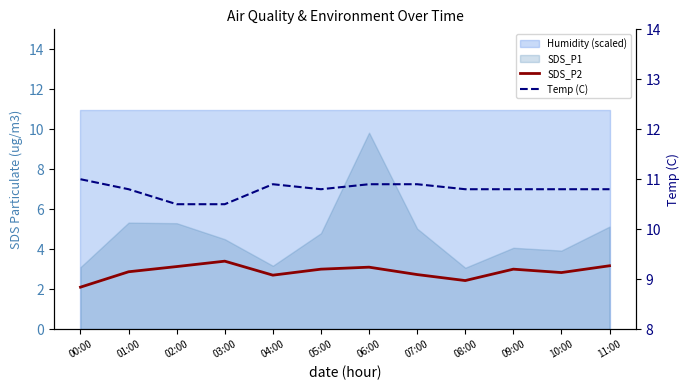

At which label is Temp (C) closest to 10?

02:00